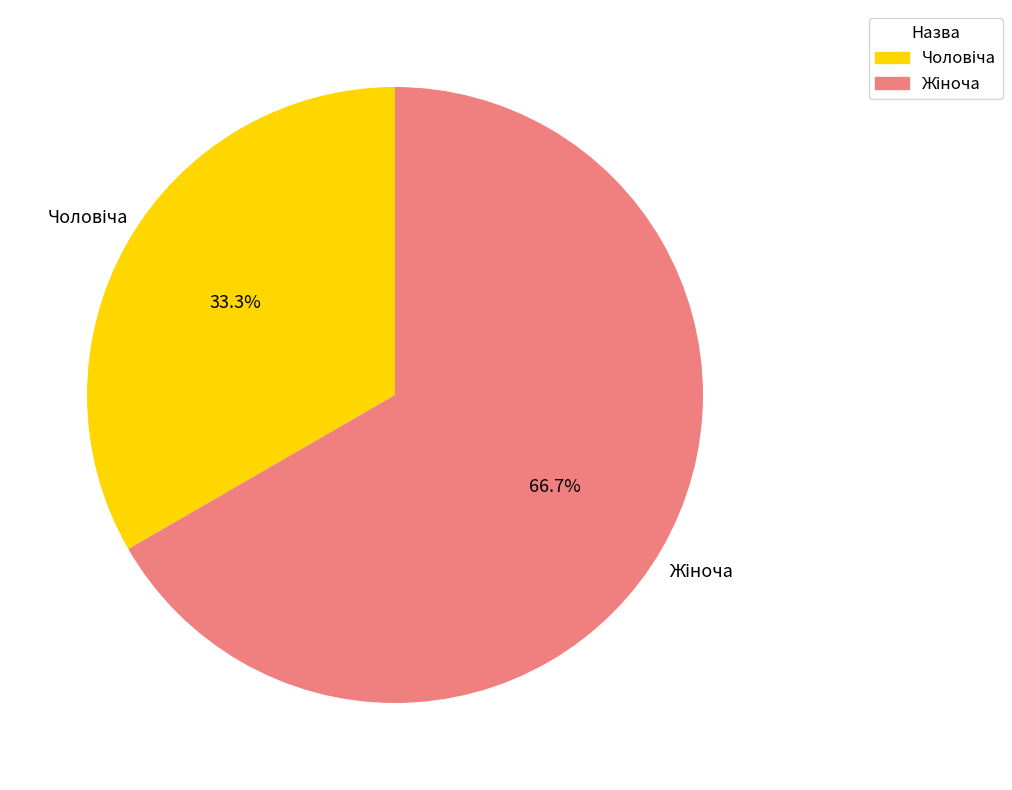

How many slices are in this pie chart?

2